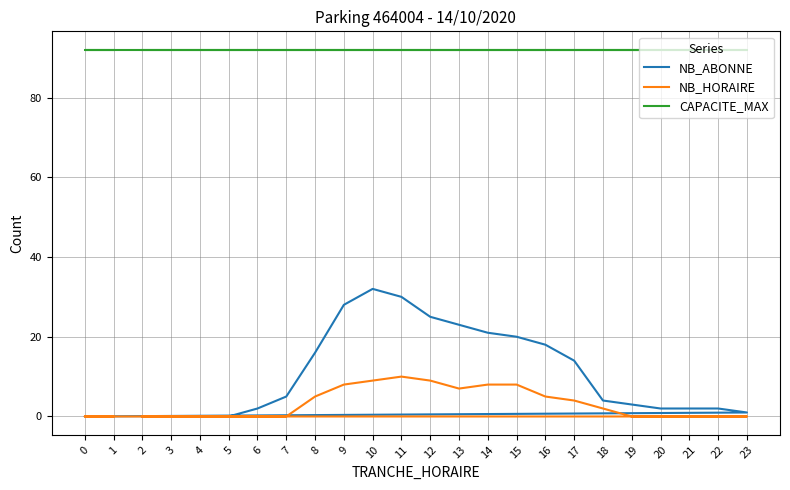

At which label does NB_ABONNE reach its minimum?

2